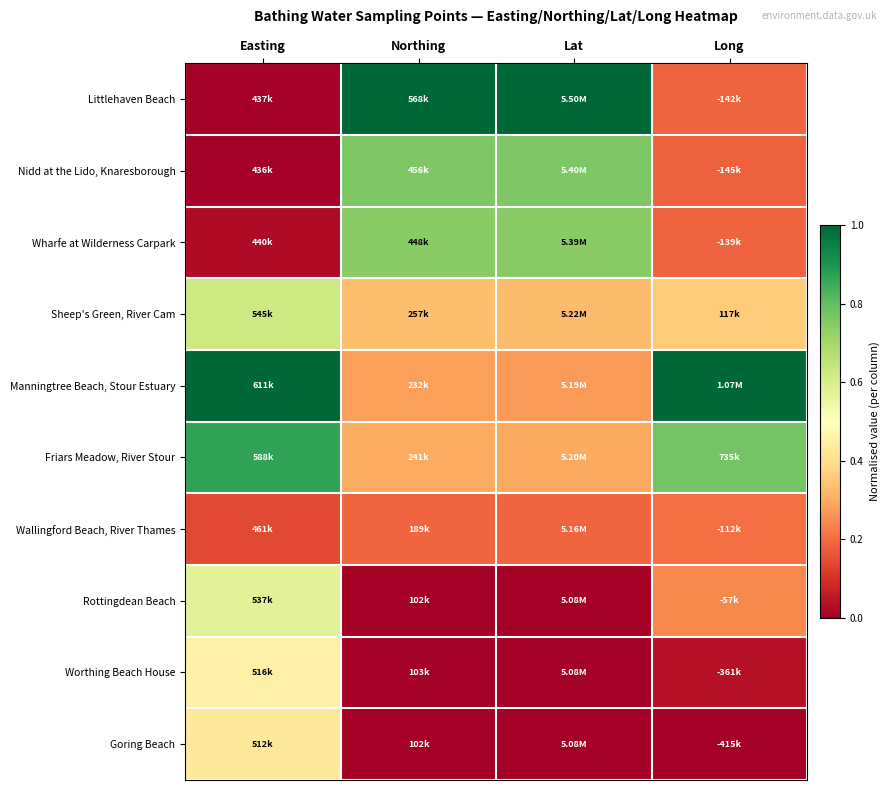

At how many categories does at least one series exceed 0?

4